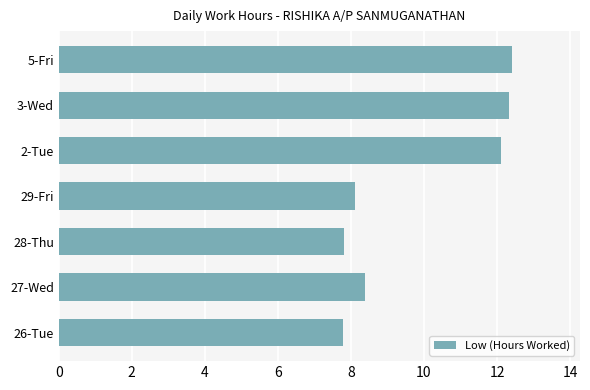

What is the change in value from 28-Thu to 29-Fri?

+0.3